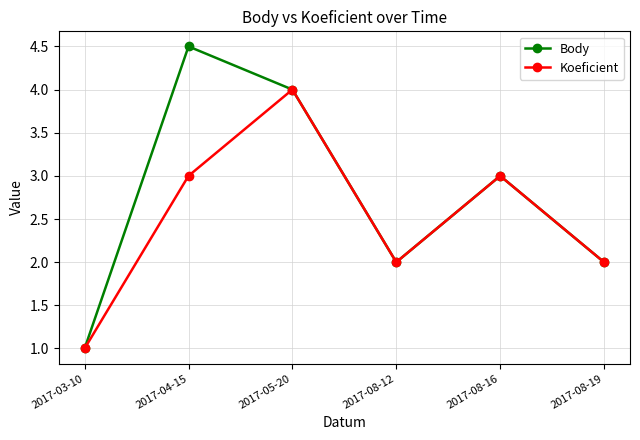

Which series changed the most between 2017-04-15 and 2017-08-16?

Body